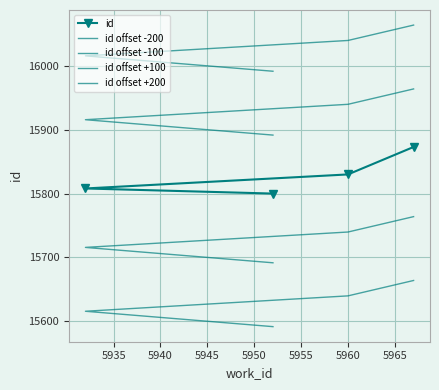

What is the smallest value displayed?

15591.6